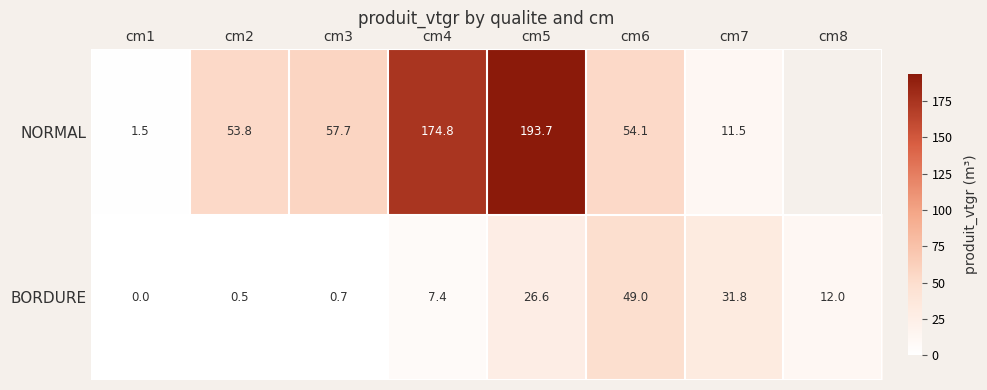

What is the greatest value displayed?

193.7